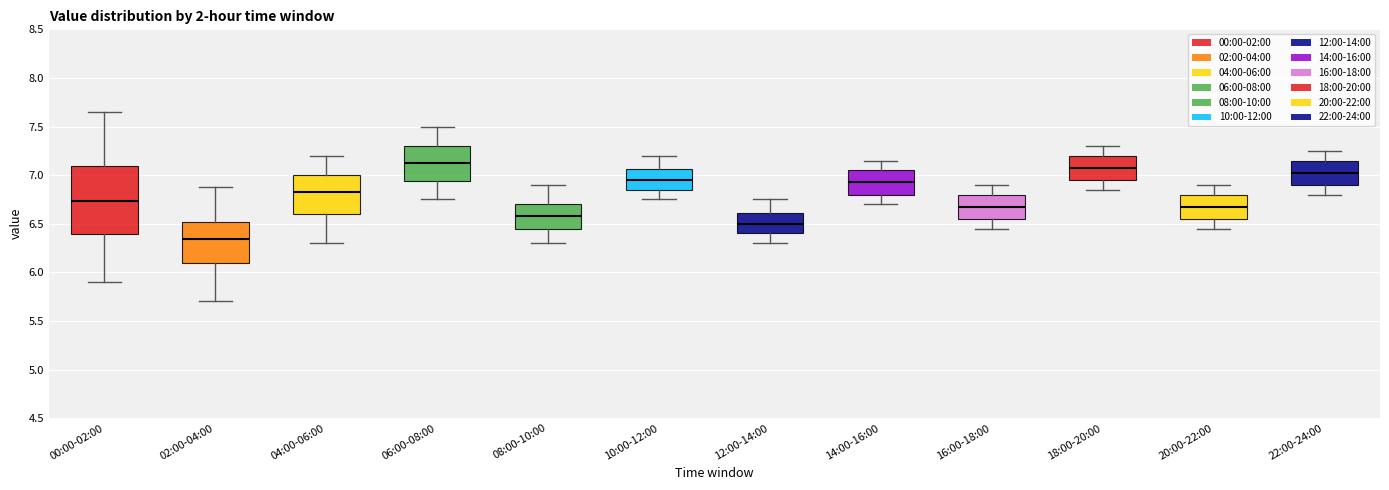

Which box's median line is the highest?

06:00-08:00